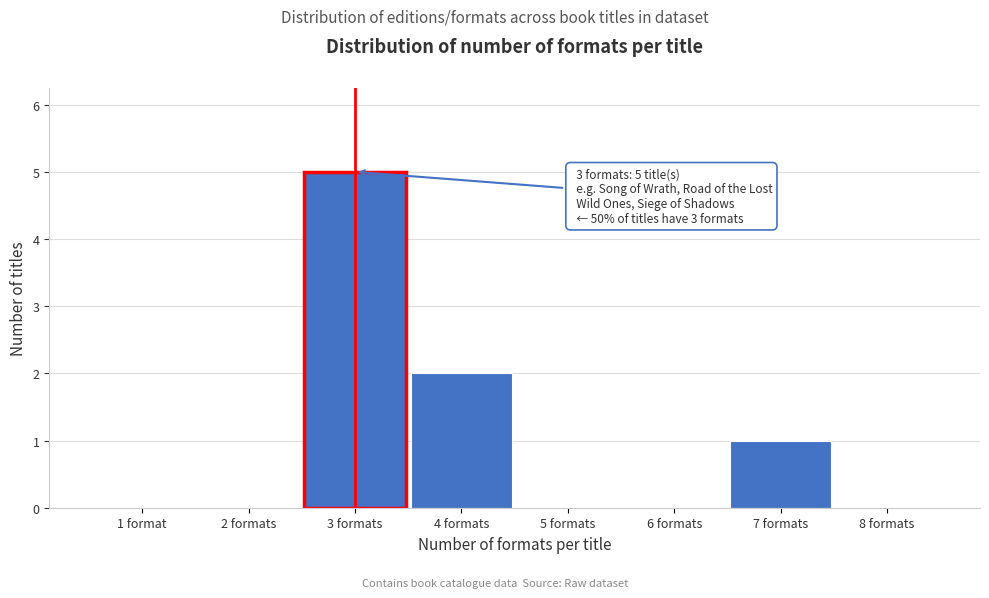

Reading right to left, extract all data points from this chart.

8 formats=0	7 formats=1	6 formats=0	5 formats=0	4 formats=2	3 formats=5	2 formats=0	1 format=0